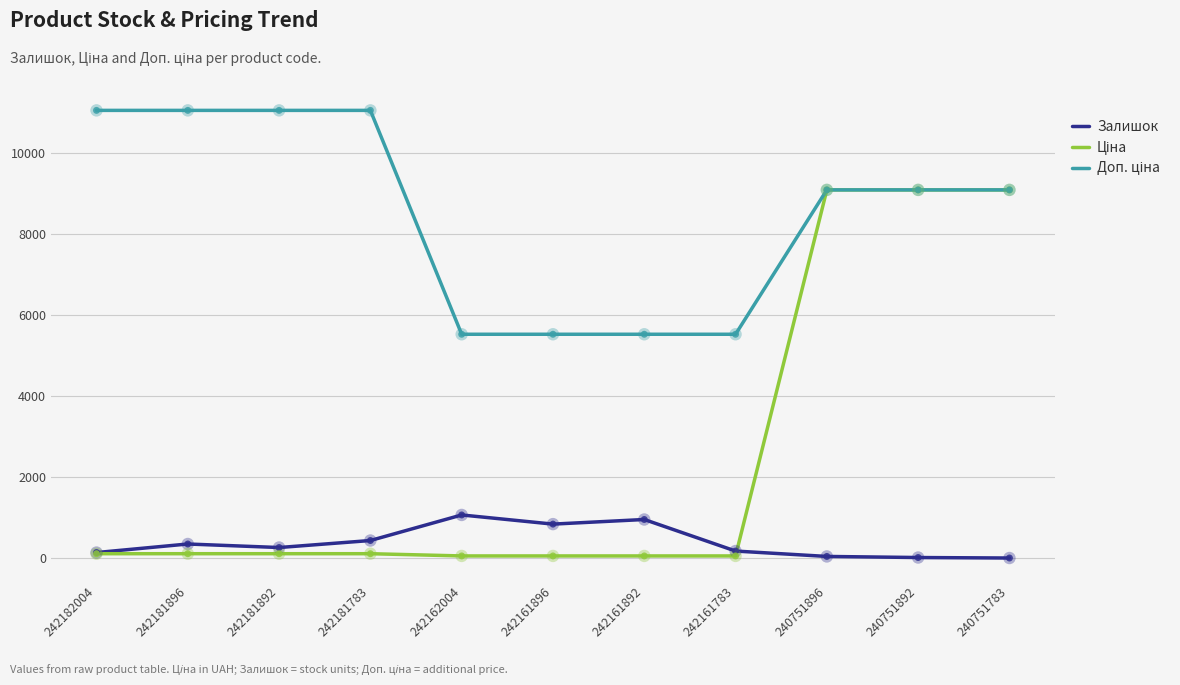

True or false: Залишок has a value of 43.0 at 240751896.

True